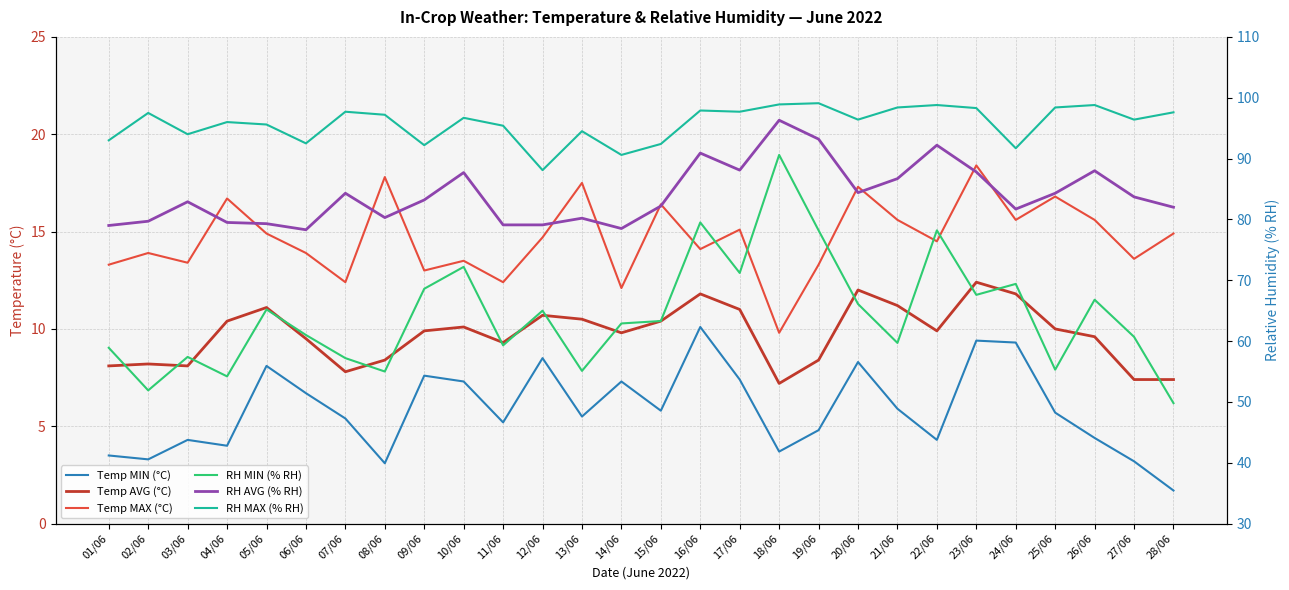

In Temp MAX (°C), how many points are higher than both neighbors (excluding endpoints)?

10